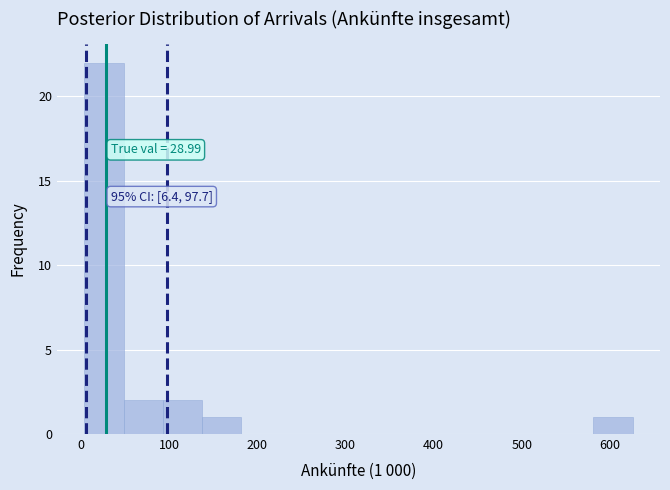

Over which range of the x-axis is the bar tallest?

0 to 50